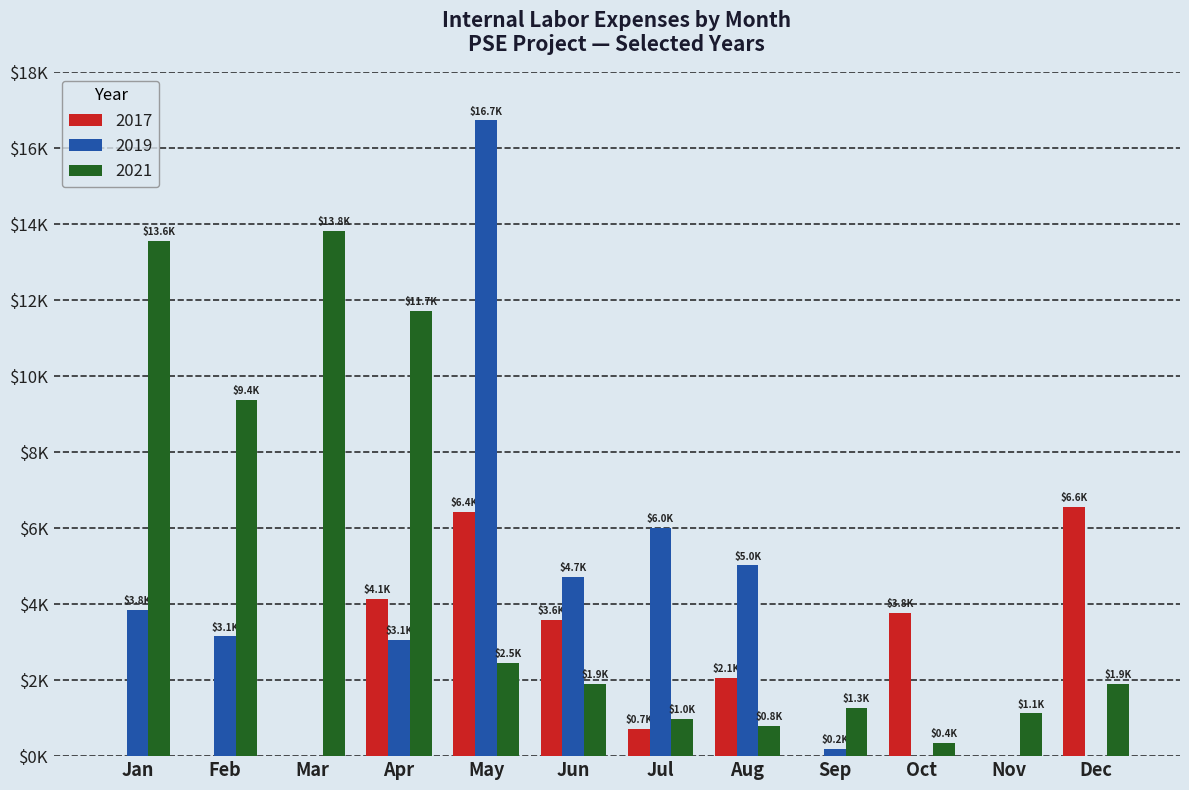

What are all the series names shown in the legend?

2017, 2019, 2021